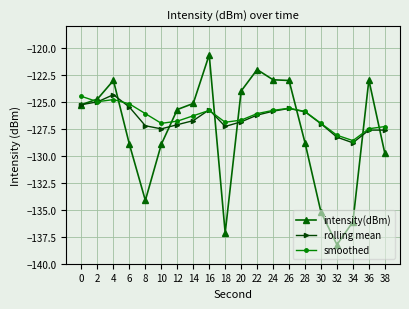

How many series are shown in this chart?

3